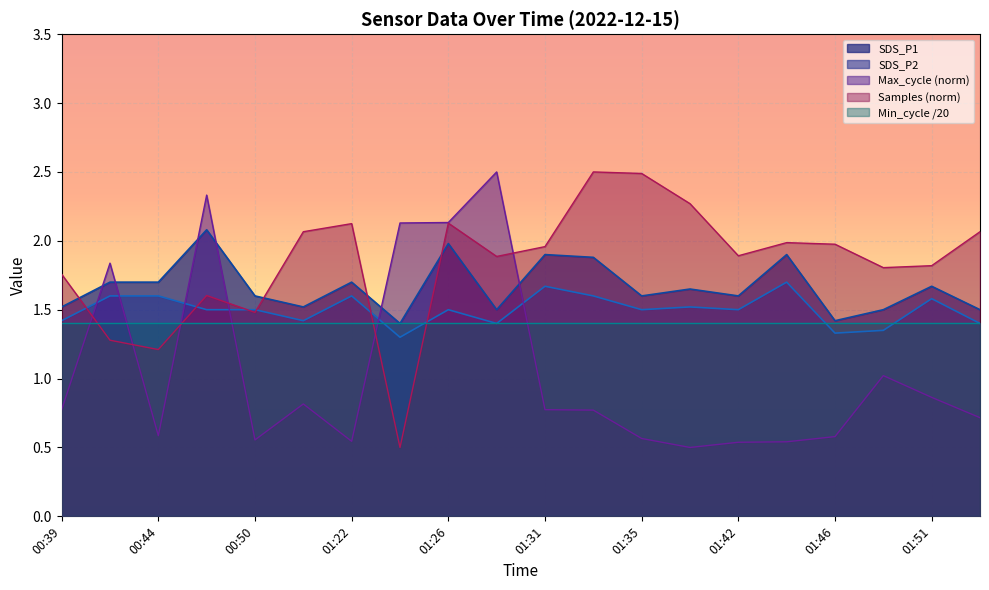

At which label is Samples closest to 1?

00:44